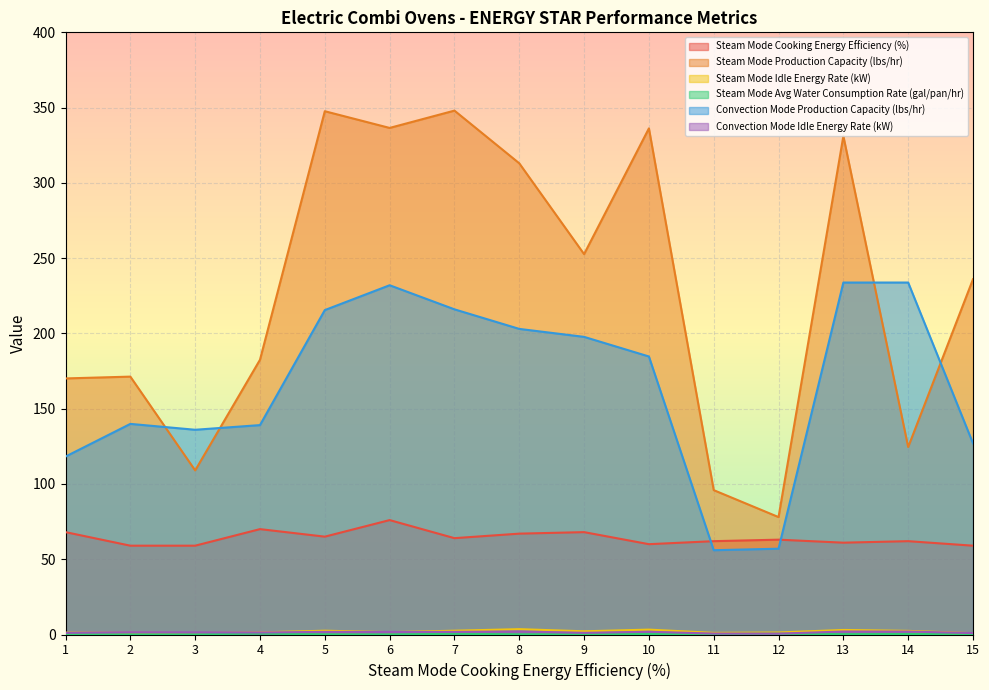

After their last crossing, which series has the higher values: Convection Mode Production Capacity (lbs/hr) or Steam Mode Production Capacity (lbs/hr)?

Steam Mode Production Capacity (lbs/hr)